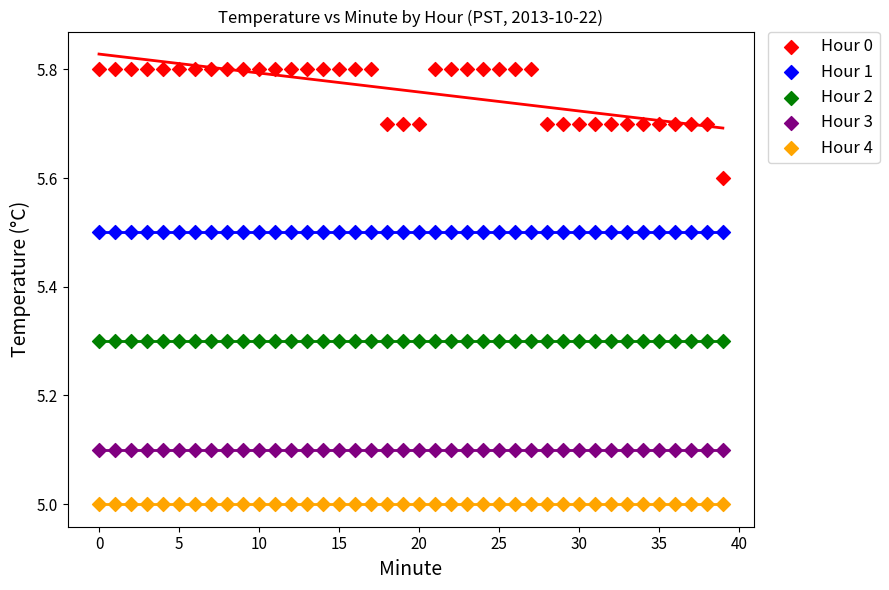

Which series contains the highest Y value?

Hour 0